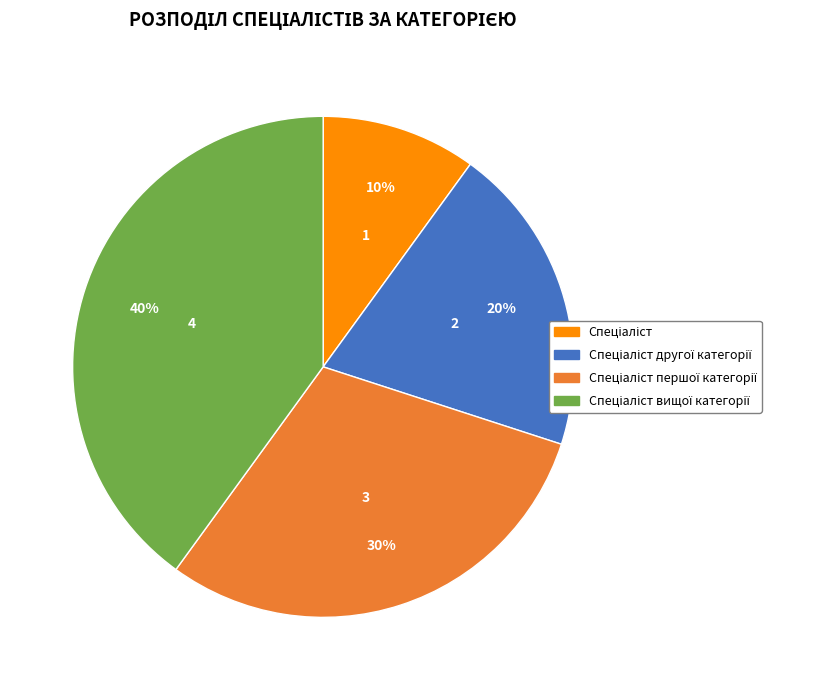

To the nearest percent, what is the average slice percentage?

25%